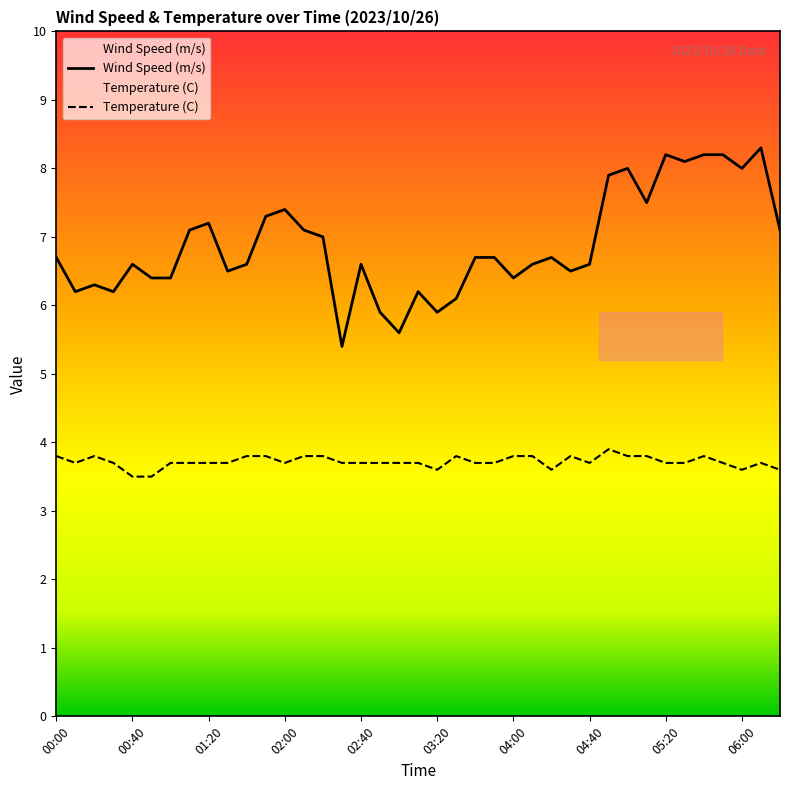

The value of Wind Speed (m/s) at 02:40 is 9.3. True or false?

False